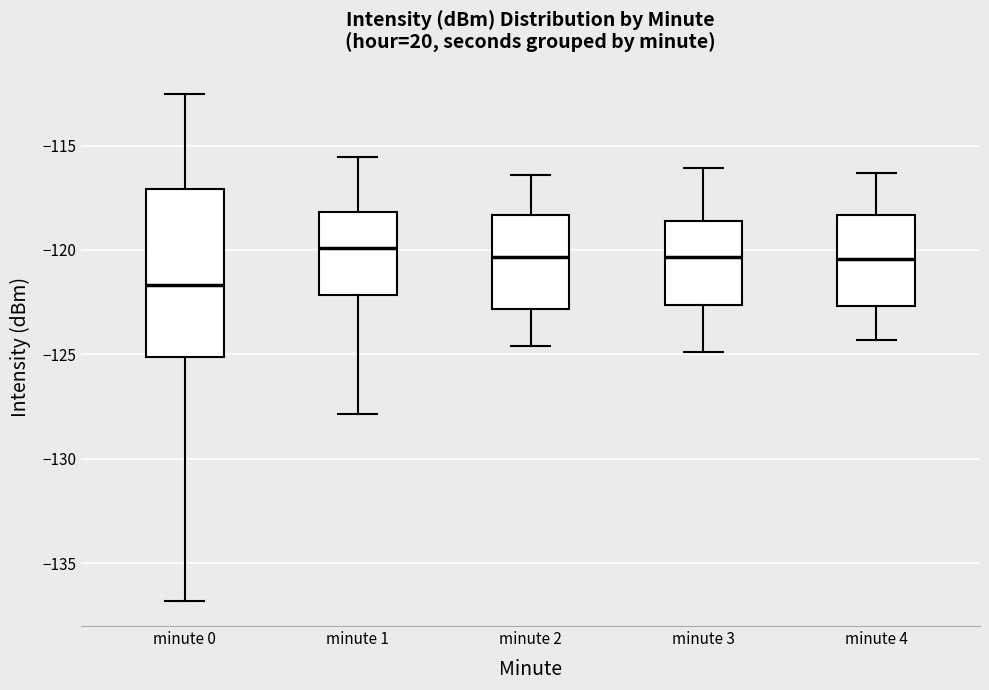

Which box is the tallest, from its lower edge to its upper edge?

minute 0